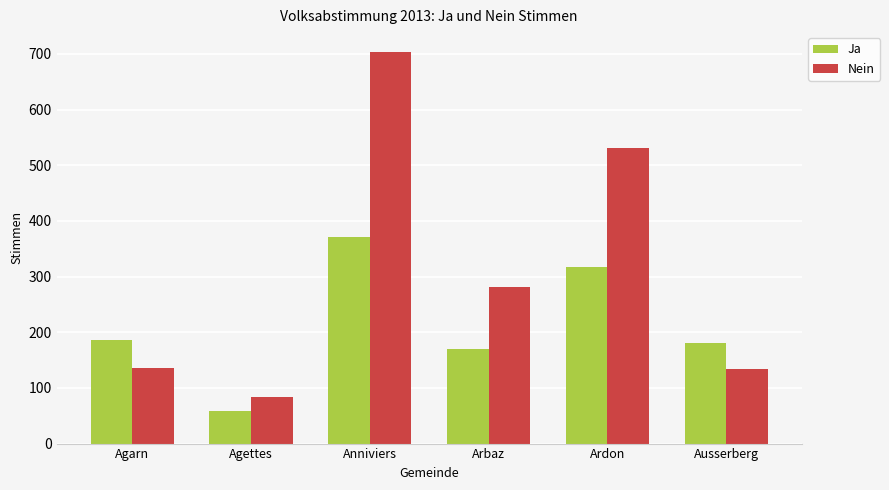

What is the difference between the second highest and minimum values in the Ja series?

258